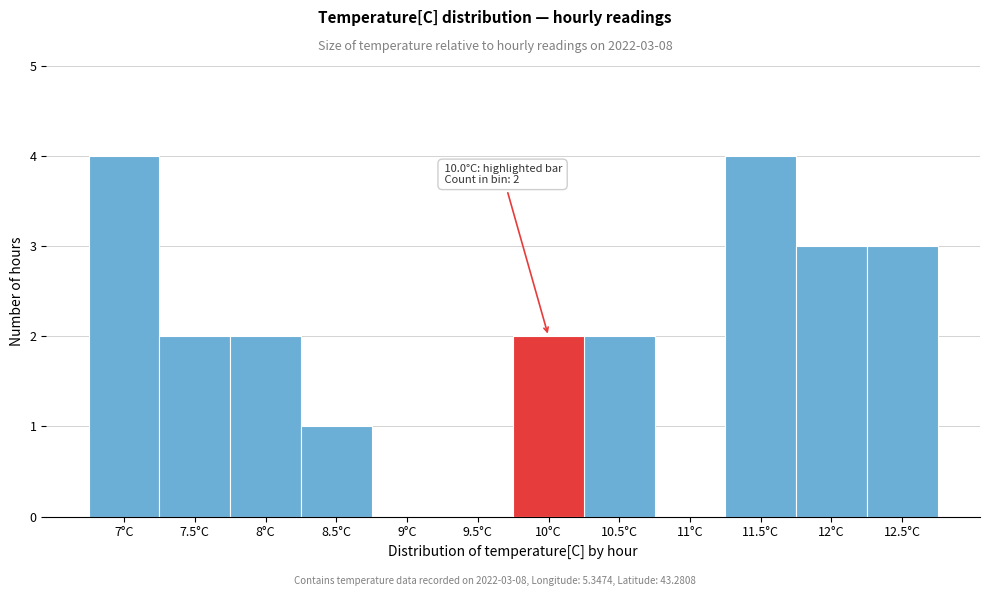

Reading left to right, list all the values displayed in this chart.

7°C=4	7.5°C=2	8°C=2	8.5°C=1	9°C=0	9.5°C=0	10°C=2	10.5°C=2	11°C=0	11.5°C=4	12°C=3	12.5°C=3